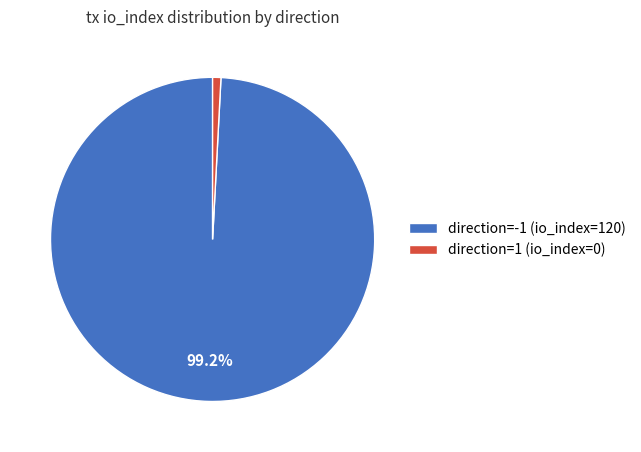

Rank the categories by value from lowest to highest.

direction=1 (io_index=0), direction=-1 (io_index=120)